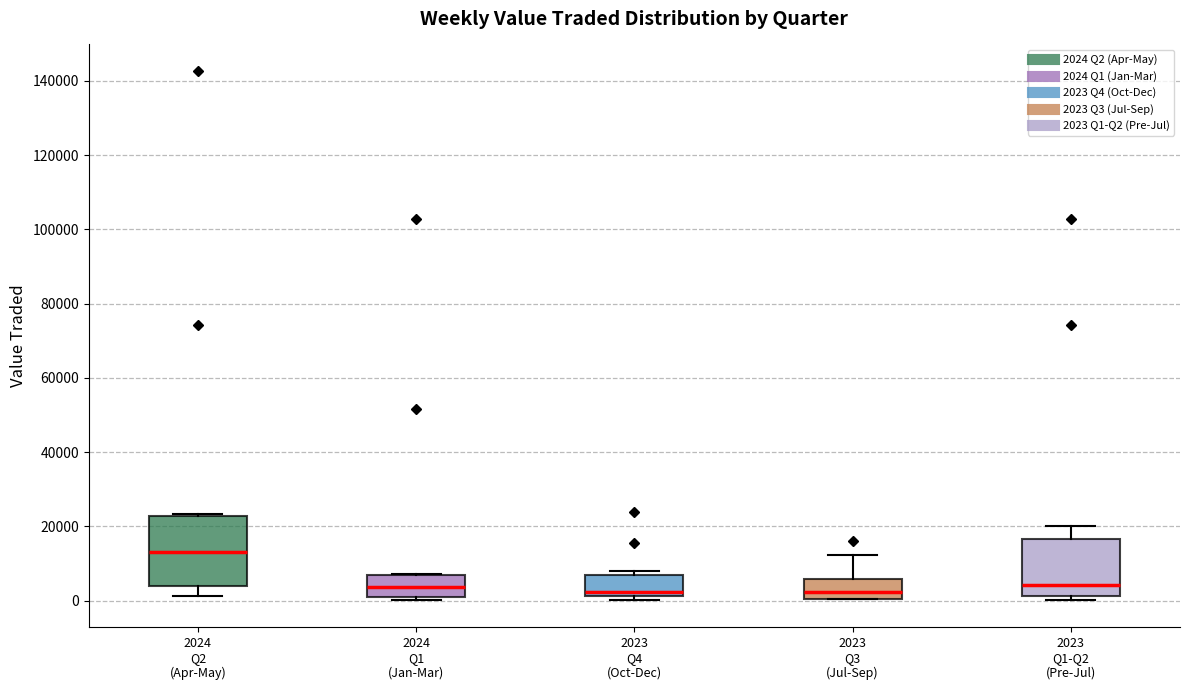

Reading left to right, transcribe this box plot: for each box, give where its median line is, the range the box spans, and where its two whiskers end, as read against the y-axis. The values are not printed on the chart, so give them approximately, as read against the axis.

2024 Q2 (Apr-May): median 14000, box 4000 to 22000, whiskers 2000 to 24000
2024 Q1 (Jan-Mar): median 4000, box 0 to 6000, whiskers 0 (just below the box's lower edge) to 8000
2023 Q4 (Oct-Dec): median 2000 (just above the box's lower edge), box 2000 to 6000, whiskers 0 to 8000
2023 Q3 (Jul-Sep): median 2000, box 0 to 6000, whiskers 0 to 12000
2023 Q1-Q2 (Pre-Jul): median 4000, box 2000 to 16000, whiskers 0 to 20000